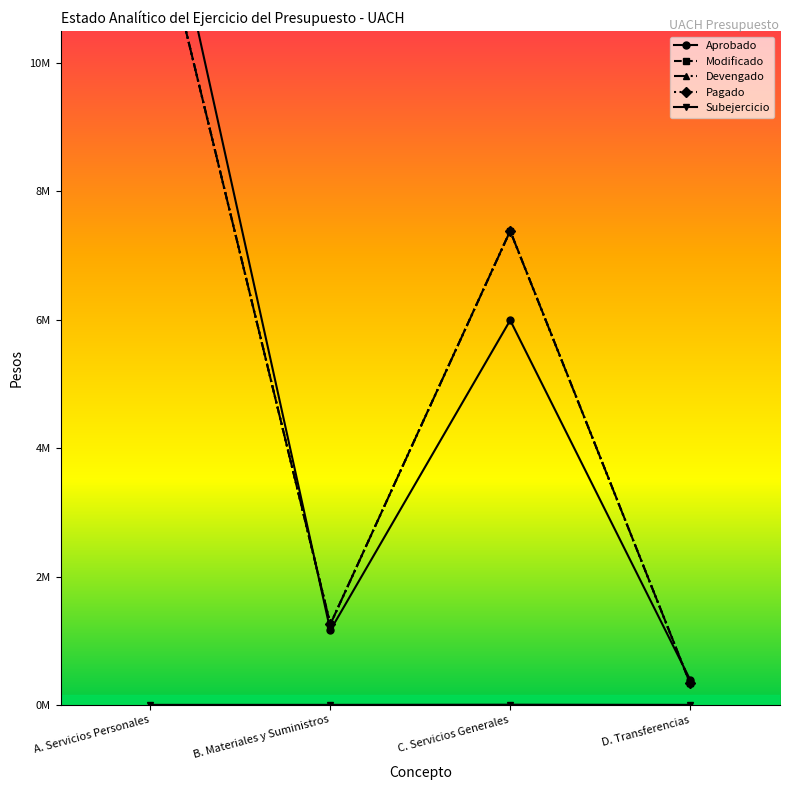

How many data points in Pagado are above 7385068?

2